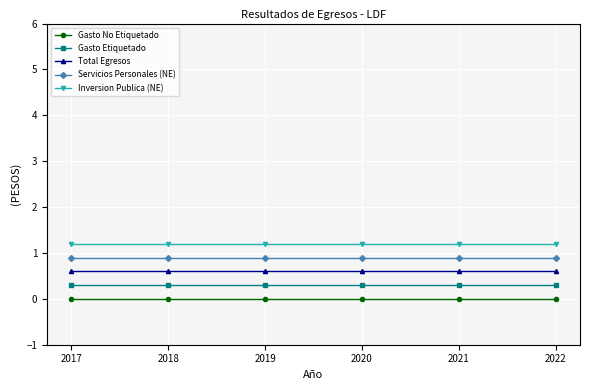

Reading left to right, what are all the values shown in this chart?

Gasto No Etiquetado: 0.0	0.0	0.0	0.0	0.0	0.0
Gasto Etiquetado: 0.3	0.3	0.3	0.3	0.3	0.3
Total Egresos: 0.6	0.6	0.6	0.6	0.6	0.6
Servicios Personales (NE): 0.9	0.9	0.9	0.9	0.9	0.9
Inversion Publica (NE): 1.2	1.2	1.2	1.2	1.2	1.2